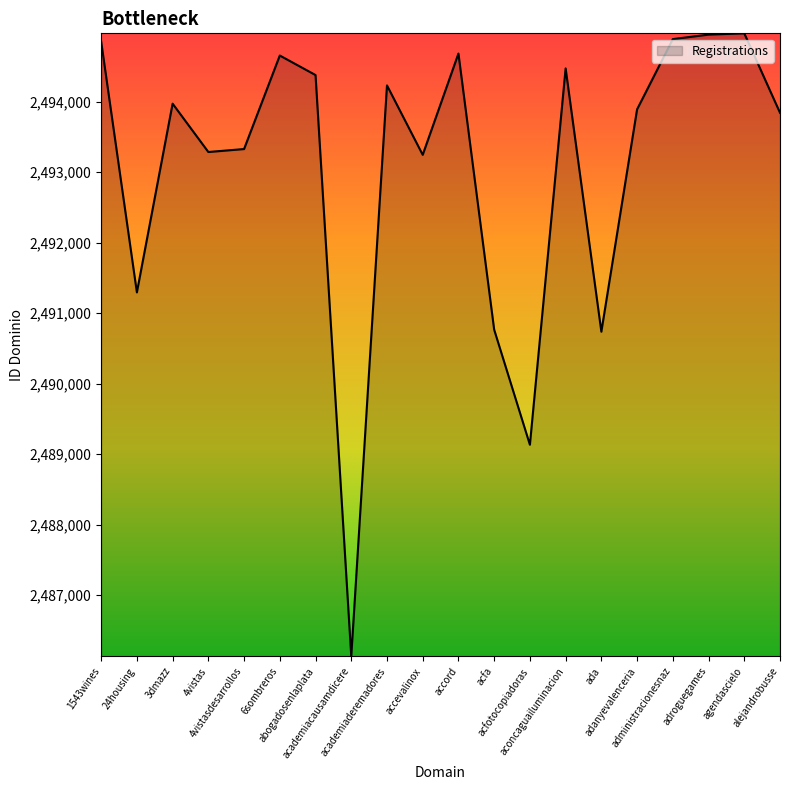

What is the smallest value displayed?

2486130